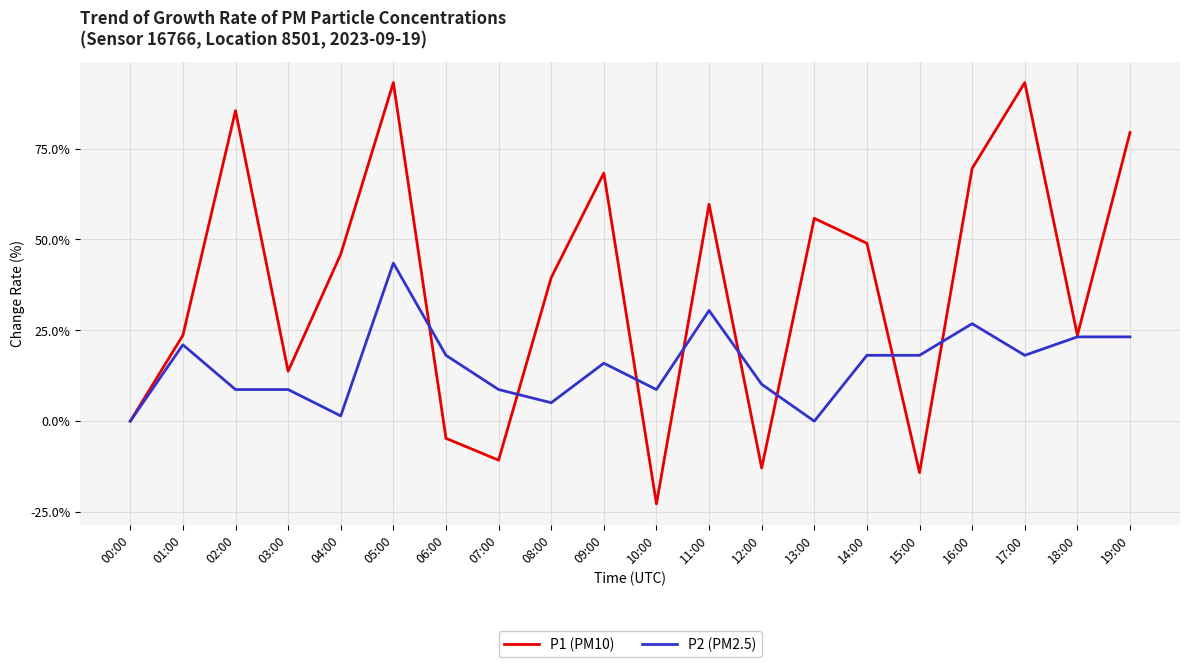

Which series has the widest spread of values?

P1 (PM10)